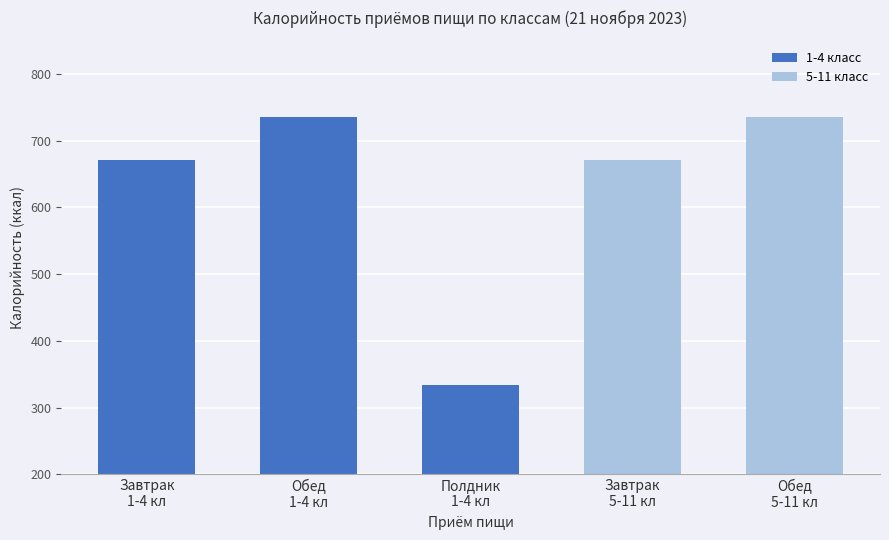

Reading left to right, extract all data points from this chart.

670.2	735.3	334.4	670.2	735.3